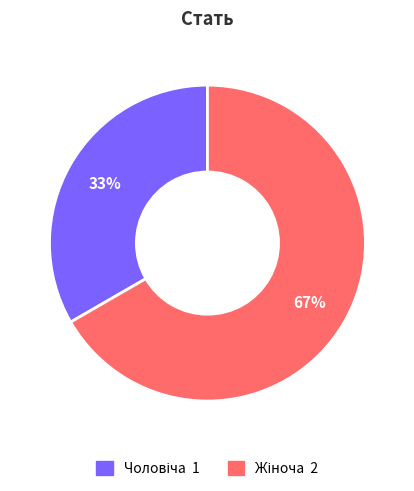

To the nearest percent, what is the average slice percentage?

50%